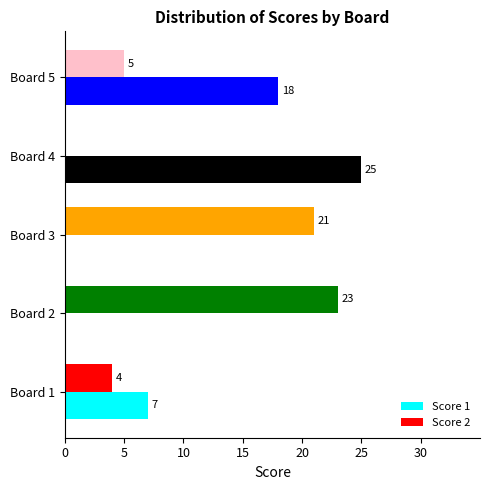

True or false: Score 1 has a value of 12 at Board 4.

False